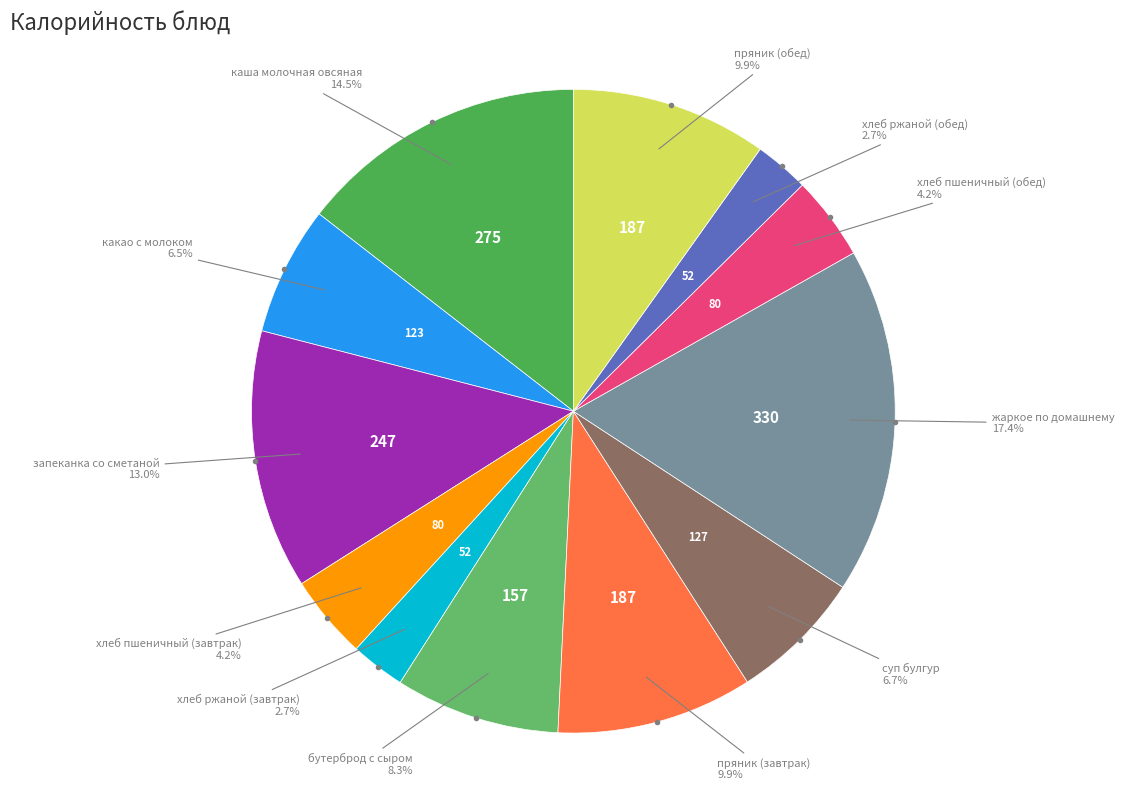

Do бутерброд с сыром and запеканка со сметаной together represent more than half of the pie?

No